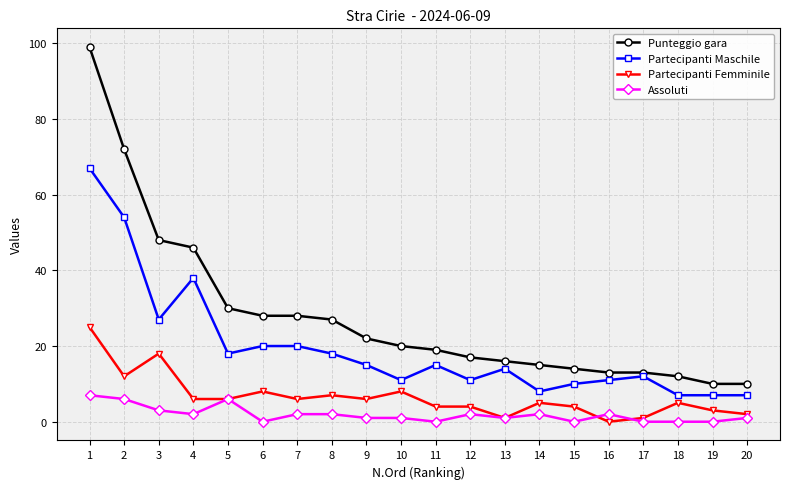

At which label is Partecipanti Maschile closest to 37?

4